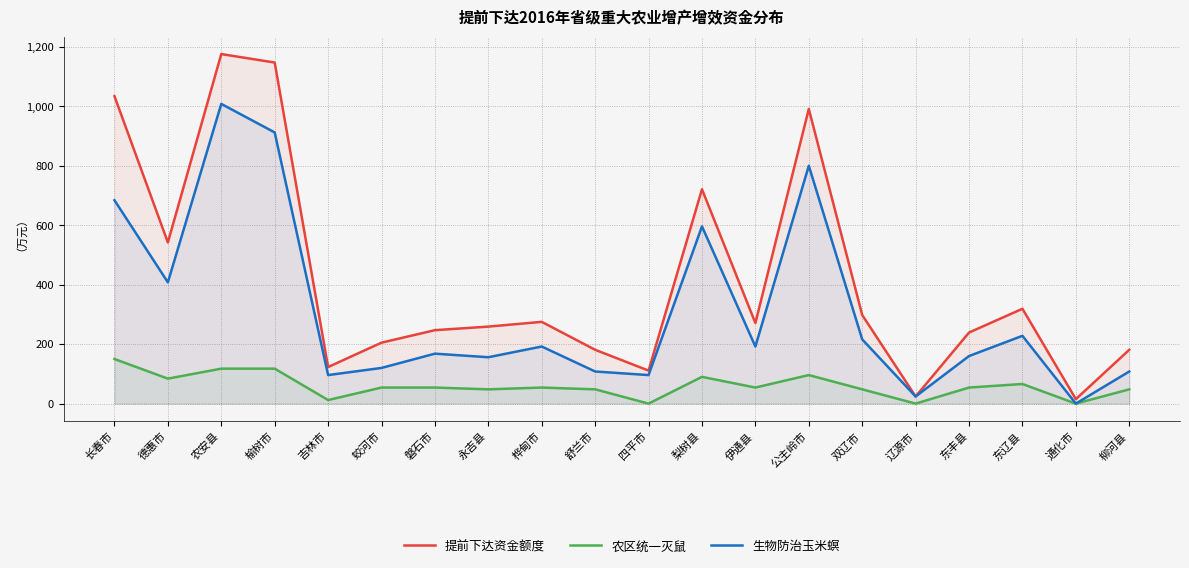

True or false: 农区统一灭鼠 and 生物防治玉米螟 intersect in this chart.

False